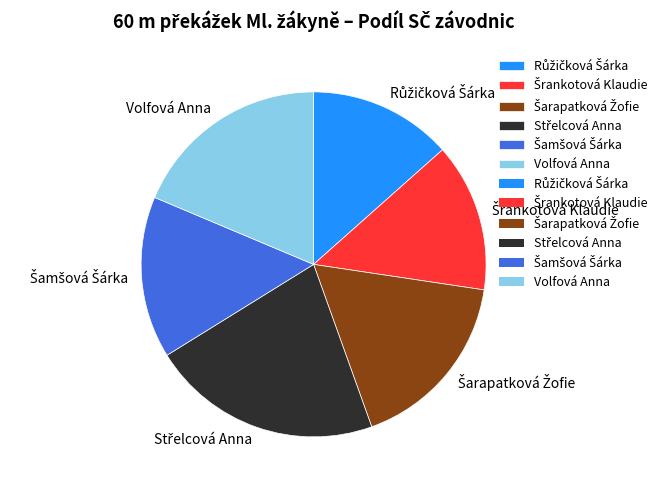

Is there any slice that represents more than half of the pie?

No